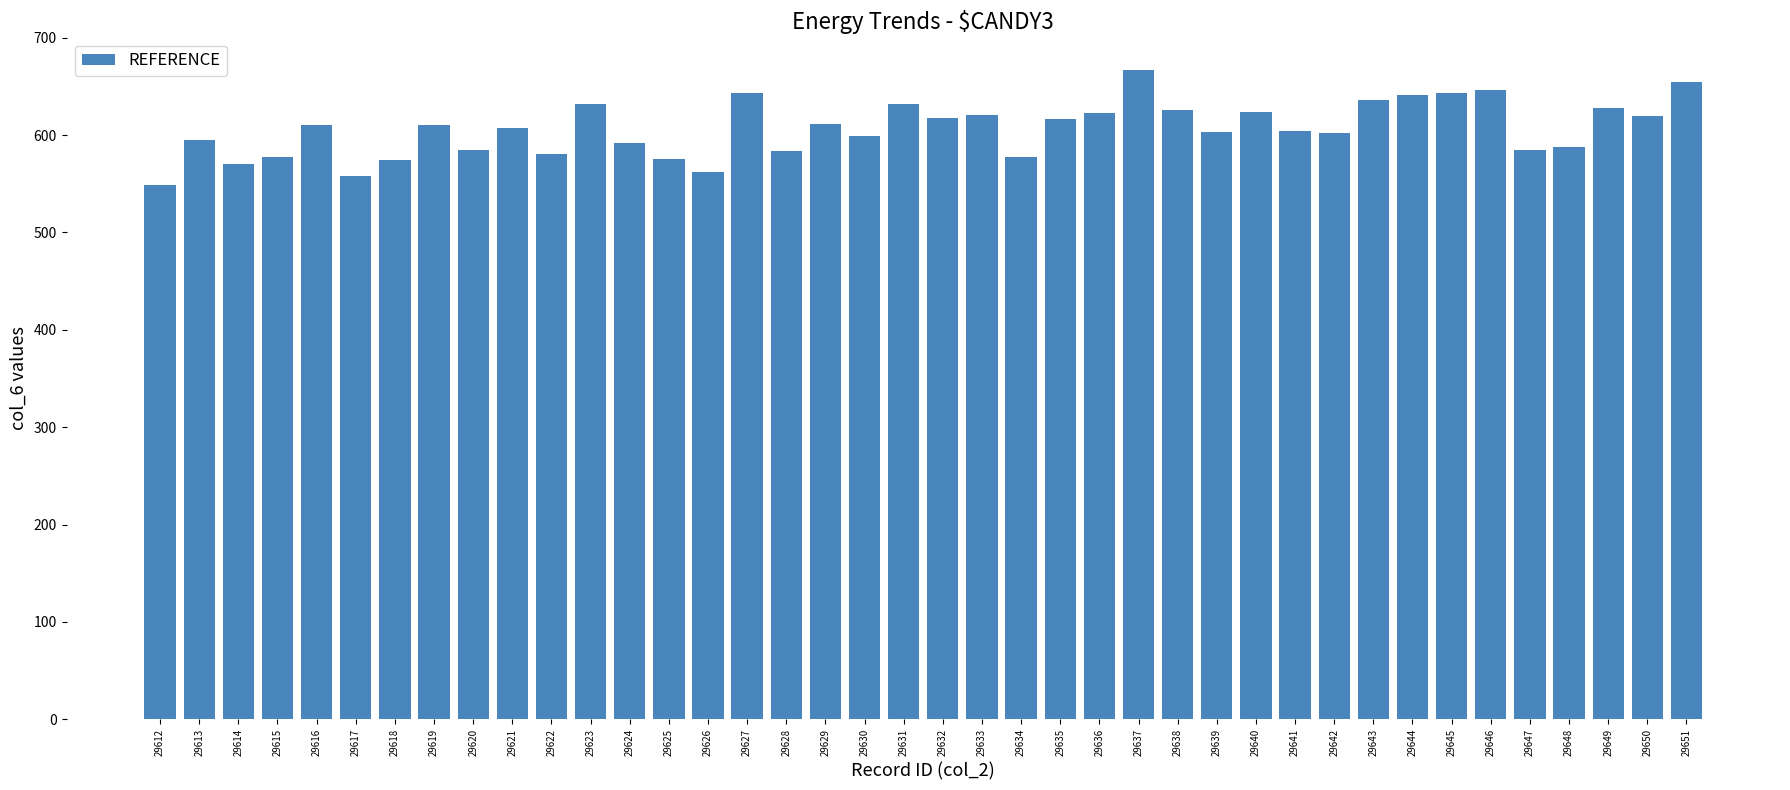

What is the approximate value at 29634?

577